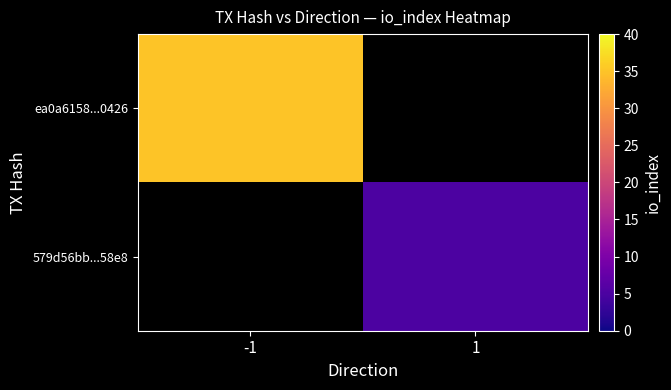

What is the minimum value shown in the chart?

5.0